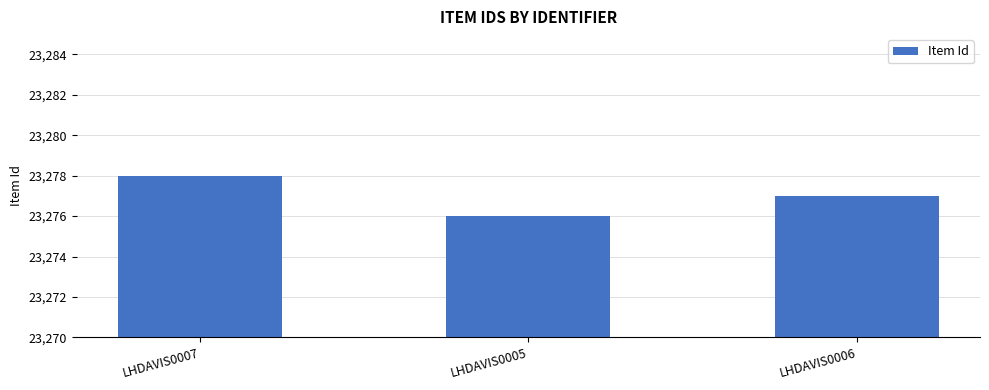

What is the difference between the values at LHDAVIS0006 and LHDAVIS0005?

1